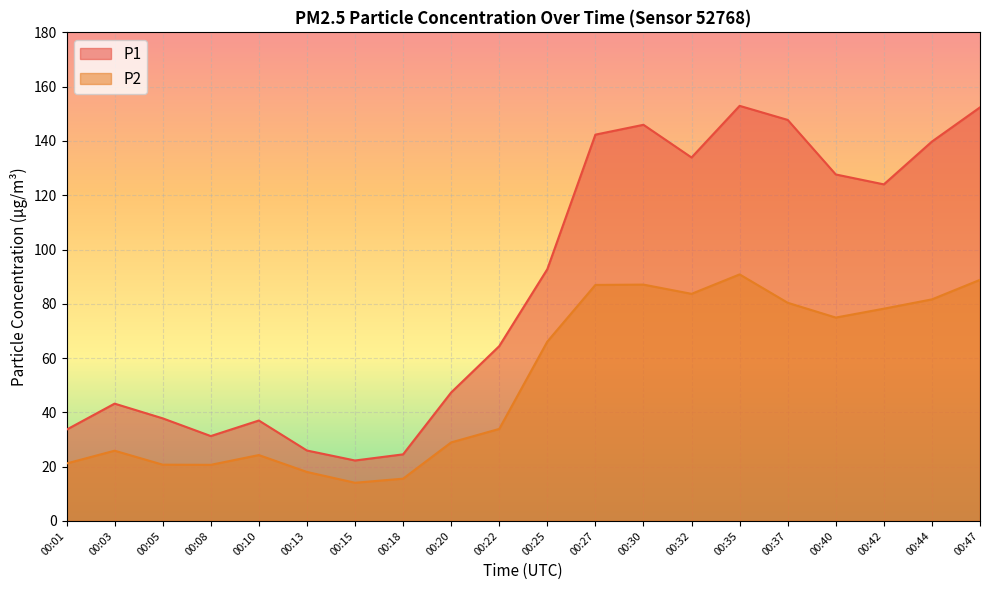

True or false: P2 and P1 cross at least once.

False